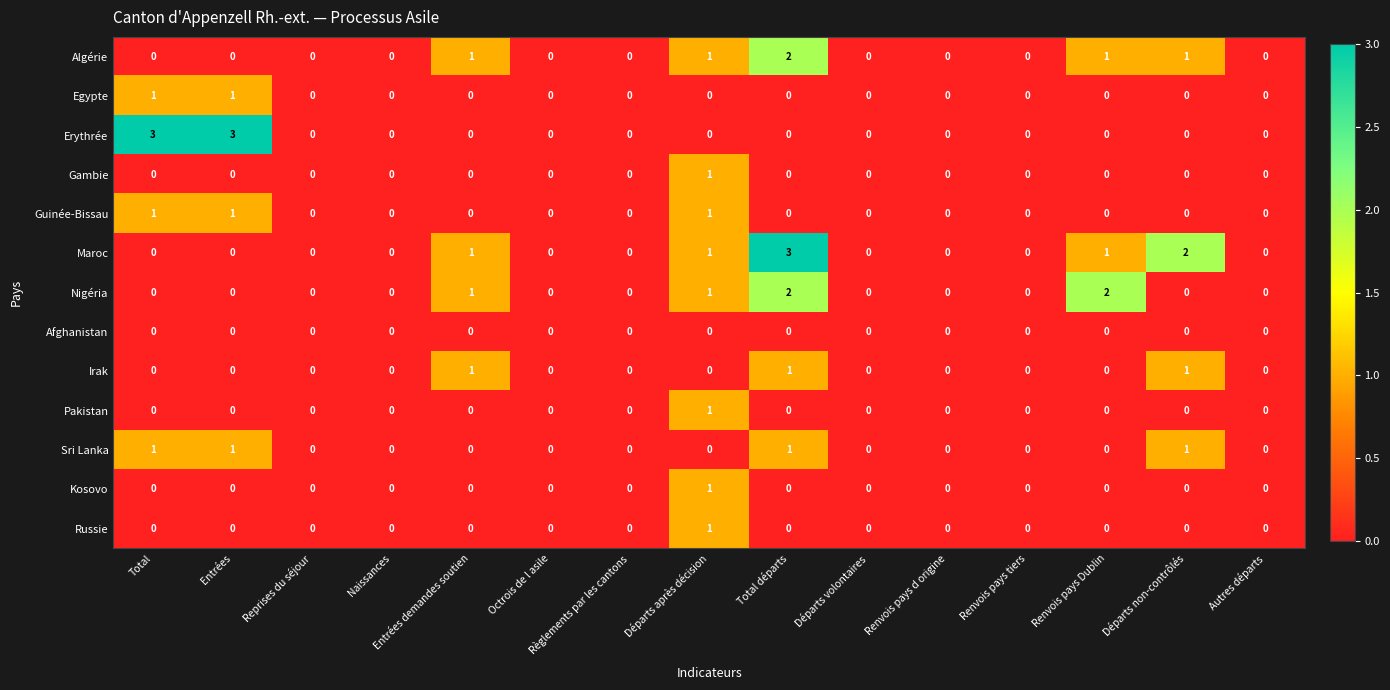

The value of Nigéria at Règlements par les cantons is 0. True or false?

True